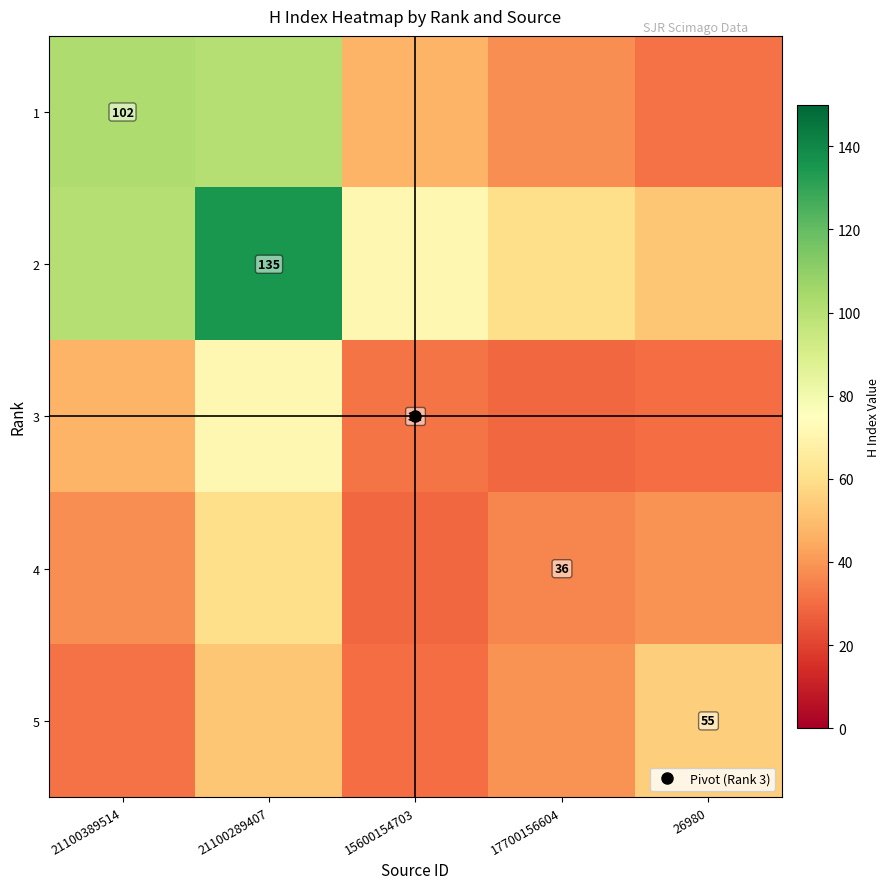

At 17700156604, list the series in order from smallest to largest.

3, 4, 1, 5, 2